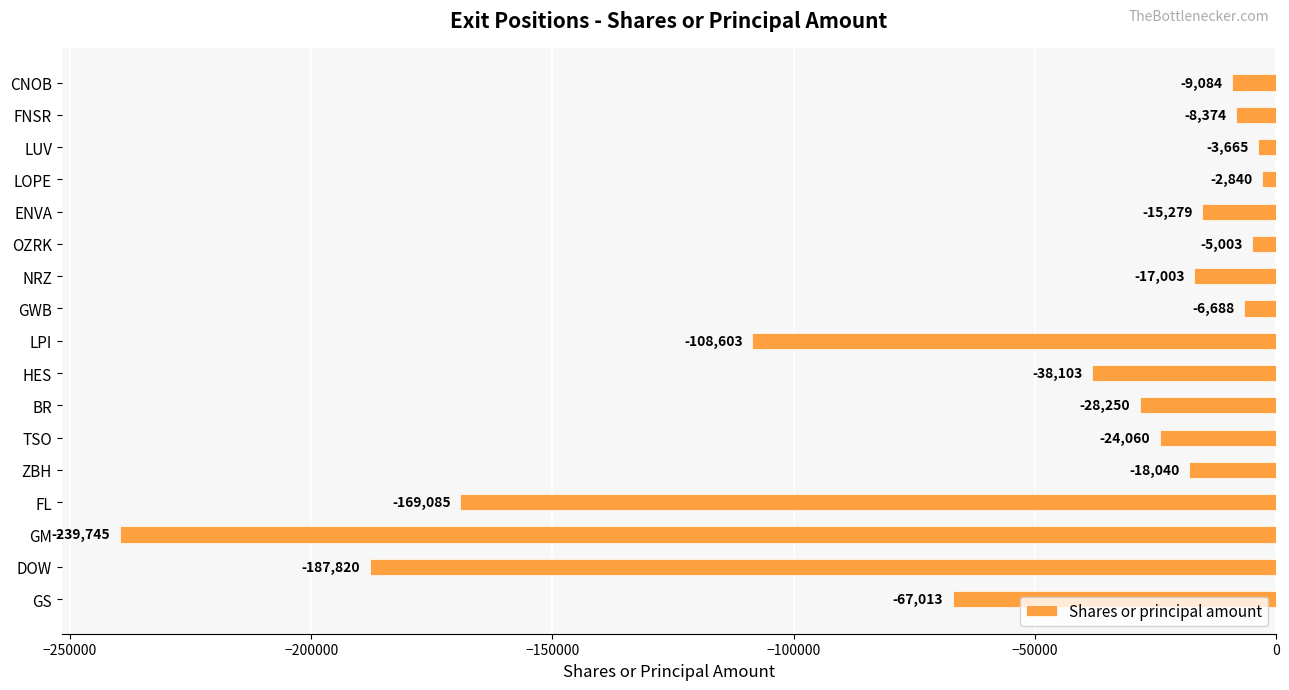

What is the value of the 15th bar from the top?

-239745